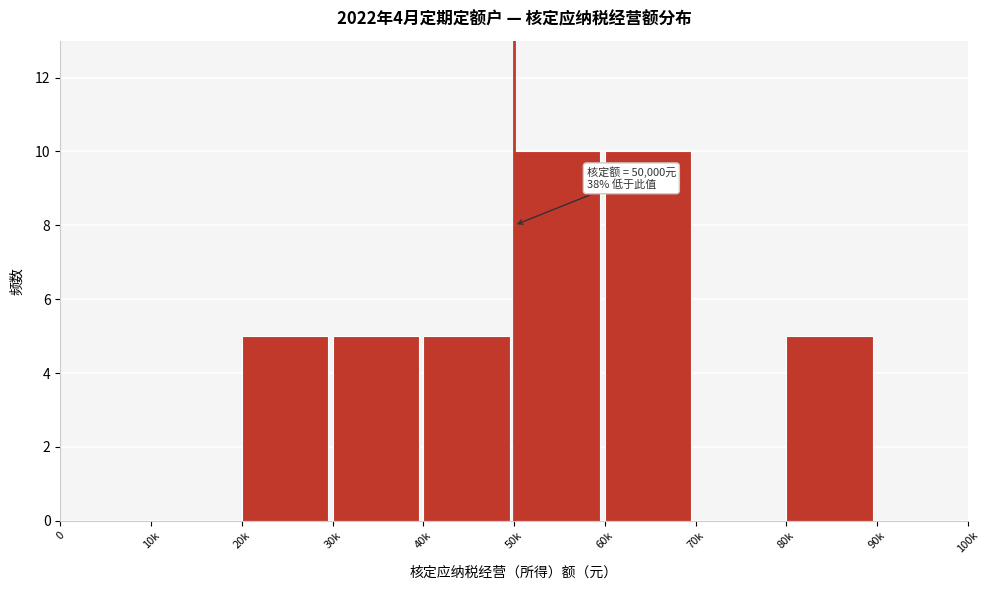

Reading left to right, extract all data points from this chart.

0=0	10k=0	20k=5	30k=5	40k=5	50k=10	60k=10	70k=0	80k=5	90k=0